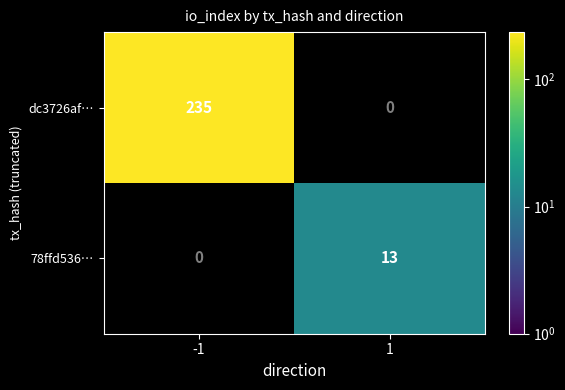

Is the value of dc3726af… at -1 greater than the value of 78ffd536… at 1?

Yes